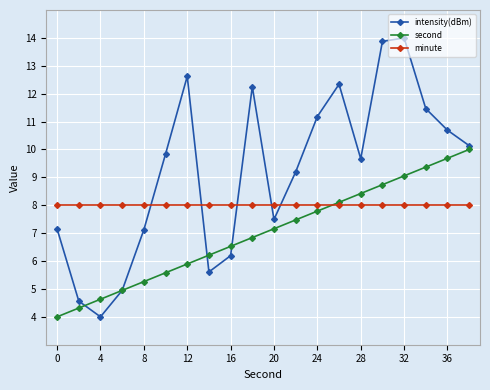

True or false: minute and intensity(dBm) cross at least once.

True